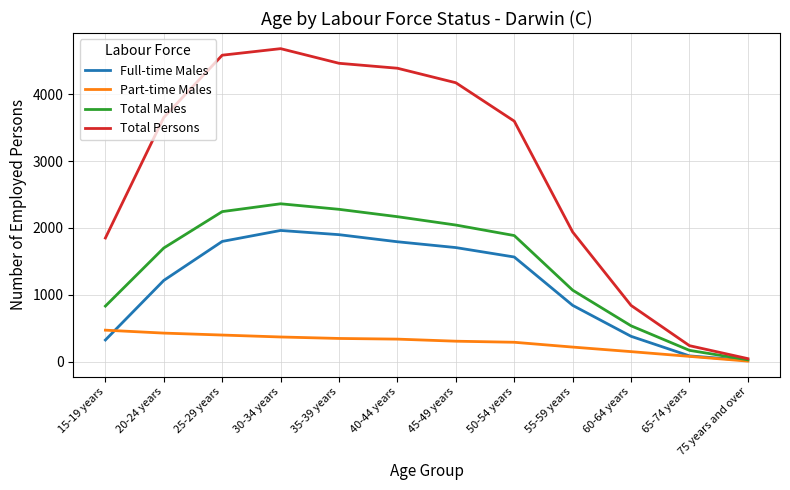

What is the difference between the highest and lowest values at 20-24 years?

3226